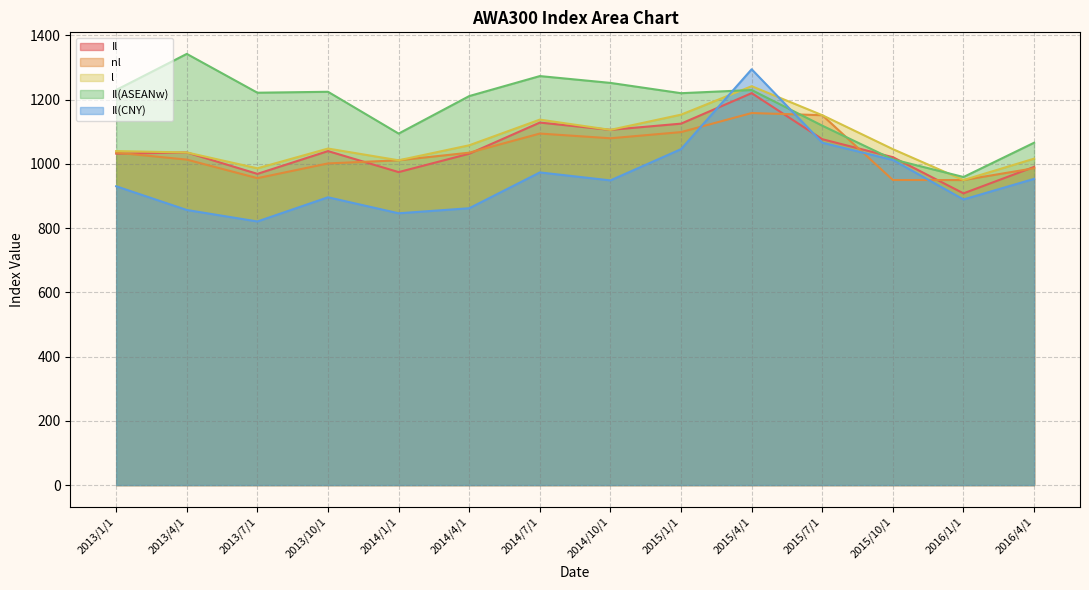

How many distinct data groups are displayed?

5